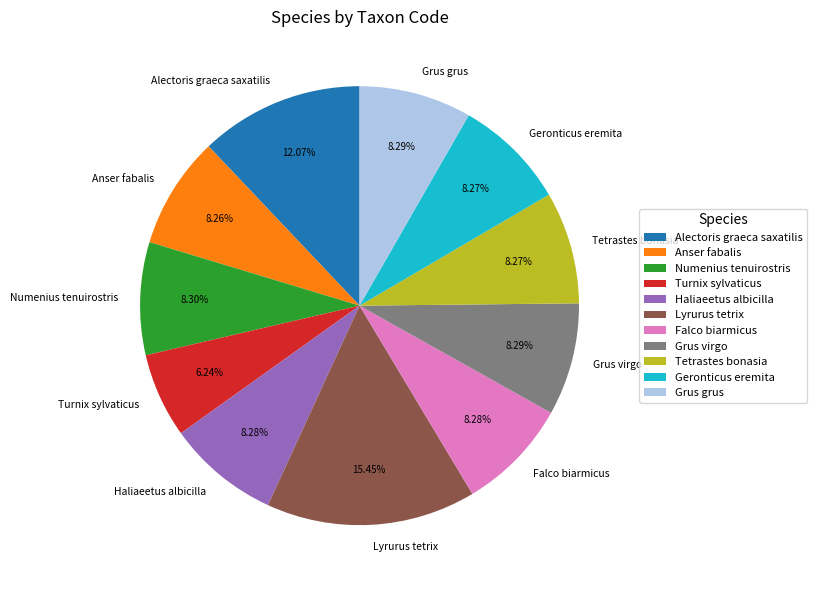

How many segments does this pie chart have?

11